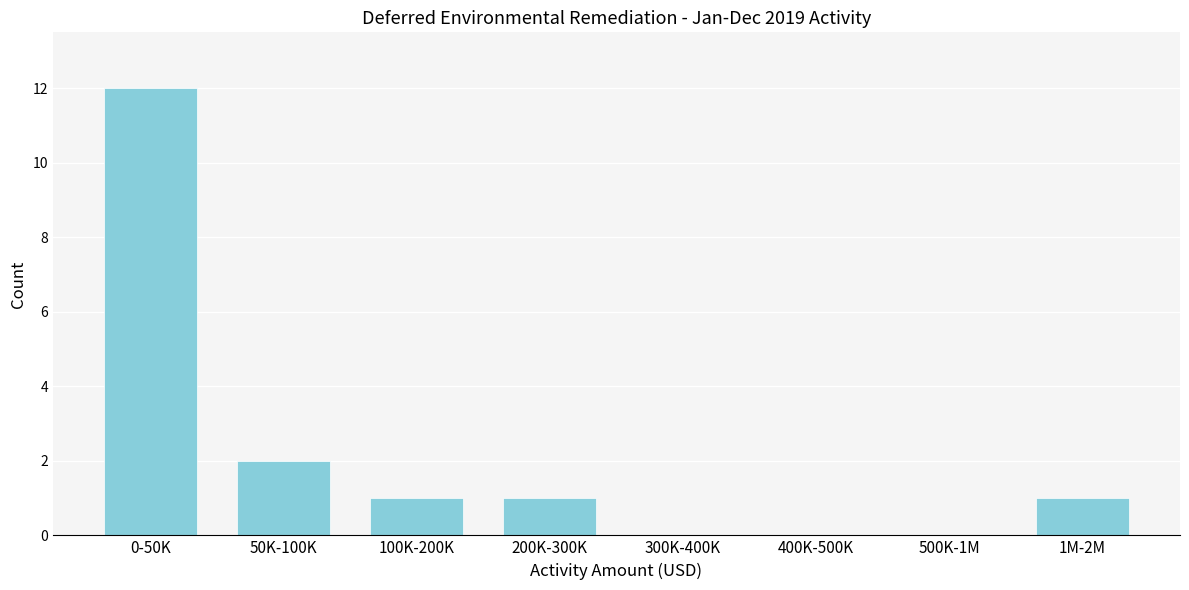

Which has a higher value, 0-50K or 400K-500K?

0-50K